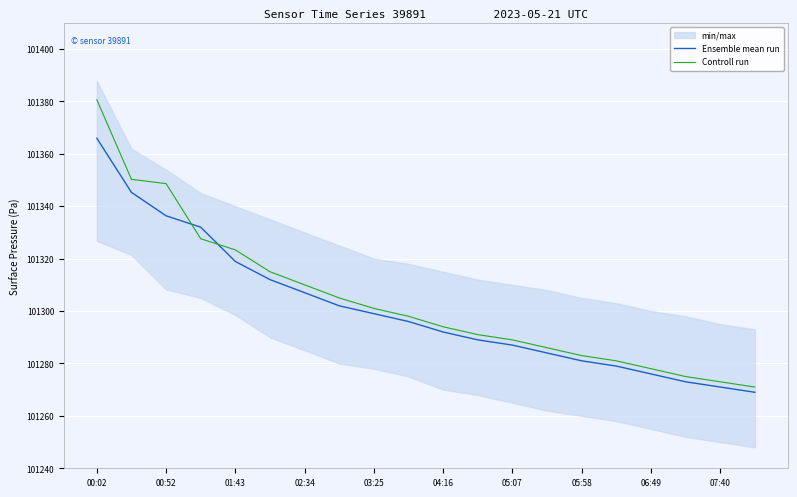

Which series has the largest total across all categories?

Controll run